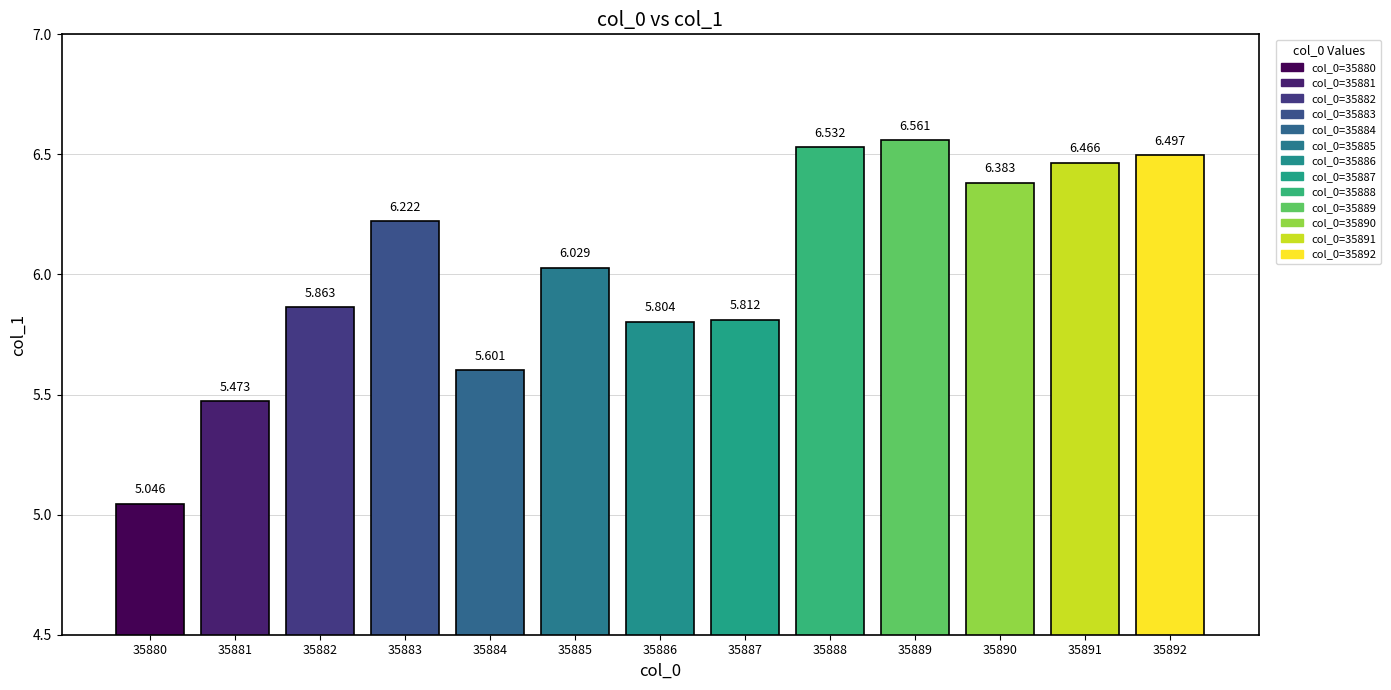

Reading right to left, transcribe all the data shown in this chart.

35892=6.5	35891=6.5	35890=6.4	35889=6.6	35888=6.5	35887=5.8	35886=5.8	35885=6.0	35884=5.6	35883=6.2	35882=5.9	35881=5.5	35880=5.0